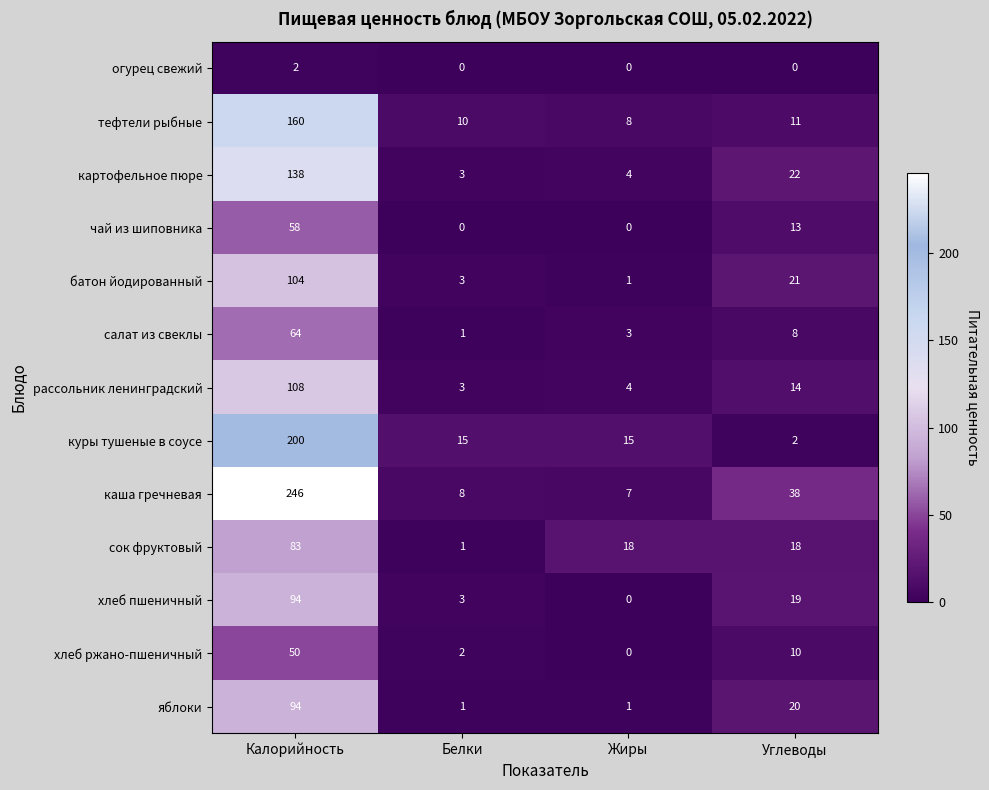

Is it true that рассольник ленинградский equals 23 at Углеводы?

False